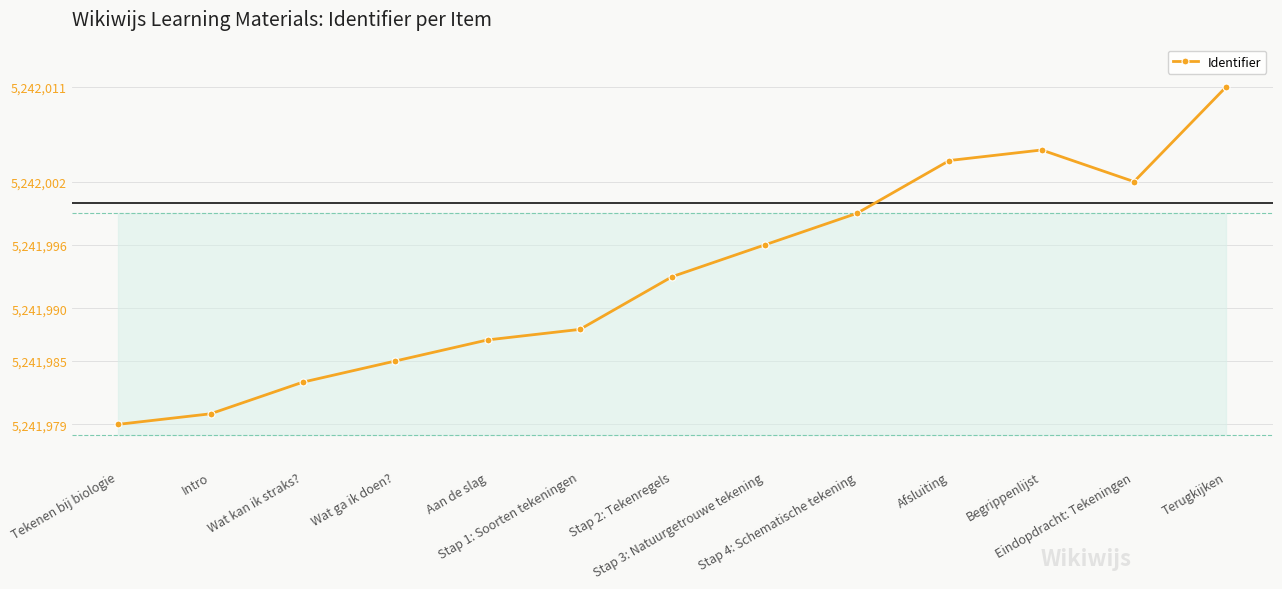

What is the label of the 7th point from the right?

Stap 2: Tekenregels